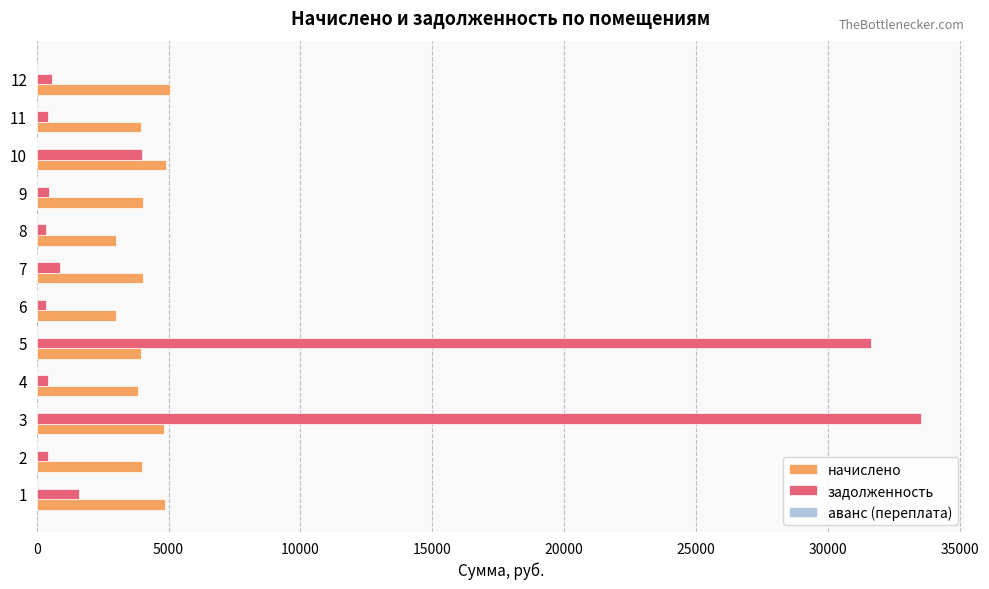

Rank the series at 12 from highest to lowest value.

начислено, задолженность